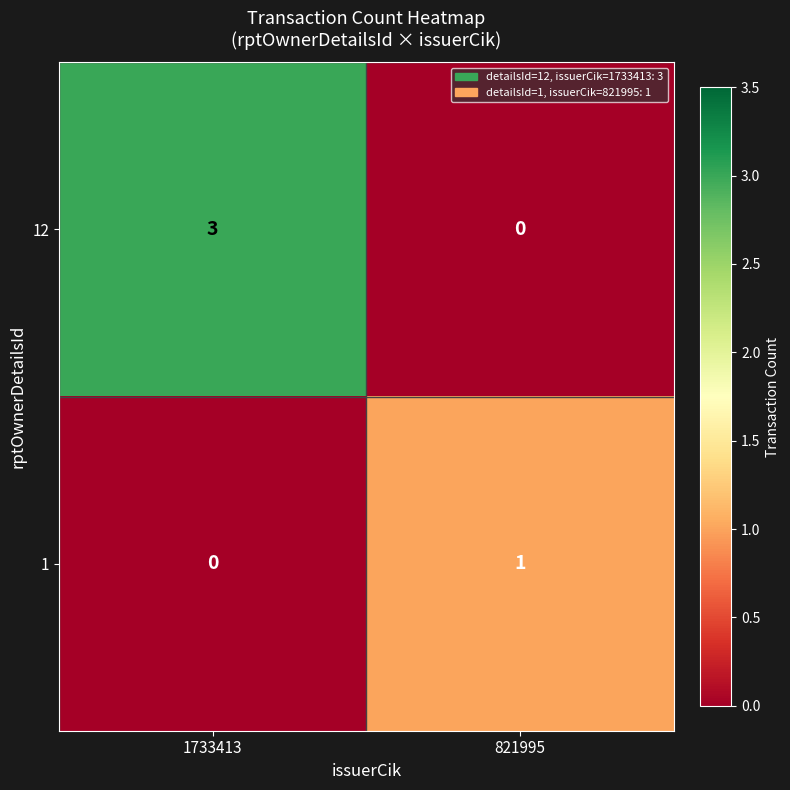

At which label is 12 closest to 1?

821995